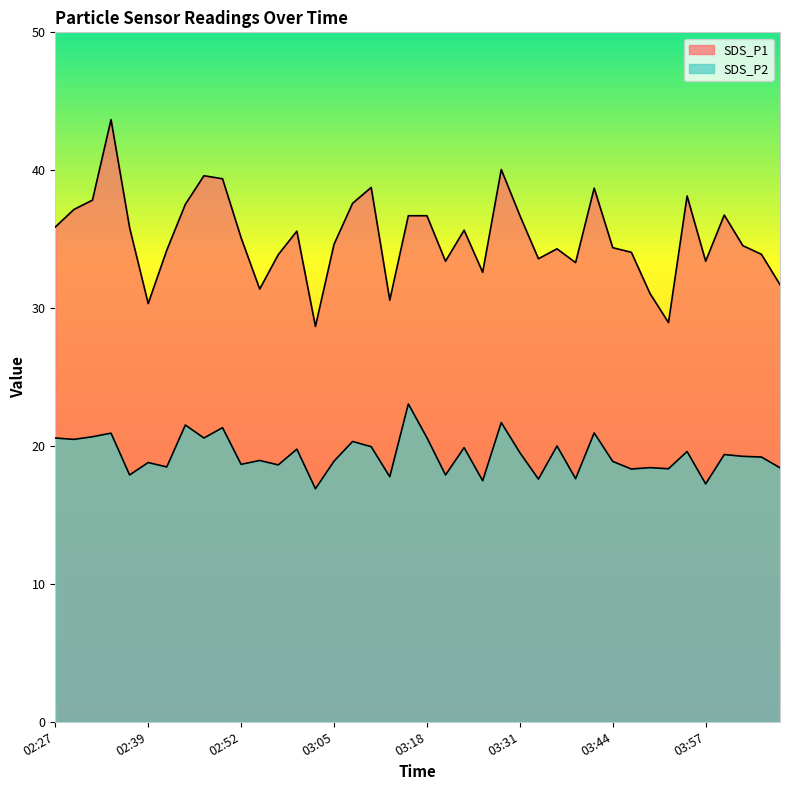

Reading left to right, what are all the values shown in this chart?

SDS_P1: 35.9	37.1	37.8	43.7	35.8	30.3	34.2	37.5	39.6	39.4	35.1	31.4	33.9	35.6	28.7	34.6	37.6	38.8	30.6	36.7	36.7	33.4	35.6	32.6	40.0	36.7	33.6	34.3	33.3	38.7	34.4	34.0	31.1	28.9	38.1	33.4	36.8	34.5	33.9	31.7
SDS_P2: 20.6	20.5	20.7	20.9	17.9	18.8	18.5	21.5	20.6	21.3	18.7	18.9	18.6	19.8	16.9	18.9	20.3	19.9	17.8	23.1	20.6	17.9	19.9	17.5	21.7	19.5	17.6	20.0	17.6	20.9	18.9	18.3	18.4	18.4	19.6	17.2	19.4	19.2	19.2	18.4